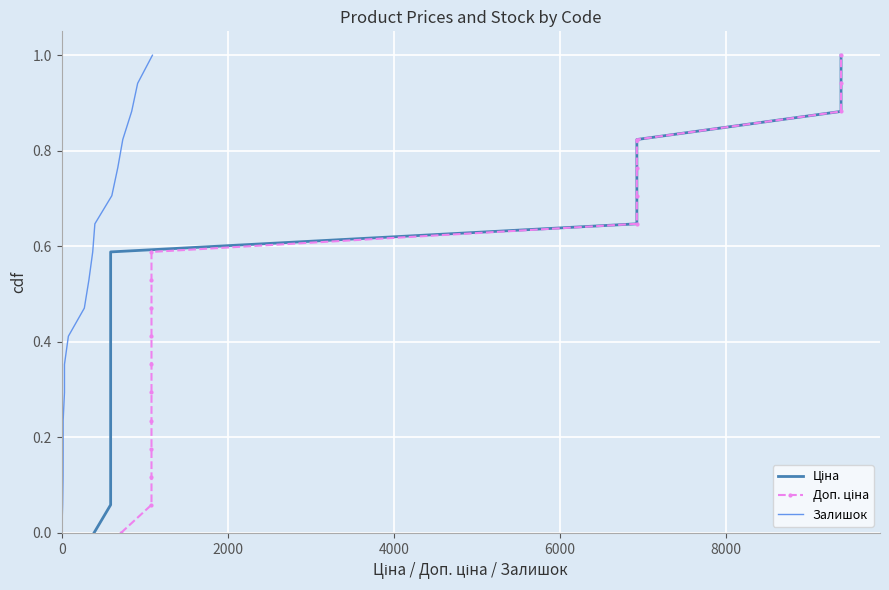

Reading left to right, transcribe all the data shown in this chart.

Ціна: 0.0	0.1	0.1	0.2	0.2	0.3	0.4	0.4	0.5	0.5	0.6	0.6	0.7	0.8	0.8	0.9	0.9	1.0
Доп. ціна: 0.0	0.1	0.1	0.2	0.2	0.3	0.4	0.4	0.5	0.5	0.6	0.6	0.7	0.8	0.8	0.9	0.9	1.0
Залишок: 0.0	0.1	0.1	0.2	0.2	0.3	0.4	0.4	0.5	0.5	0.6	0.6	0.7	0.8	0.8	0.9	0.9	1.0